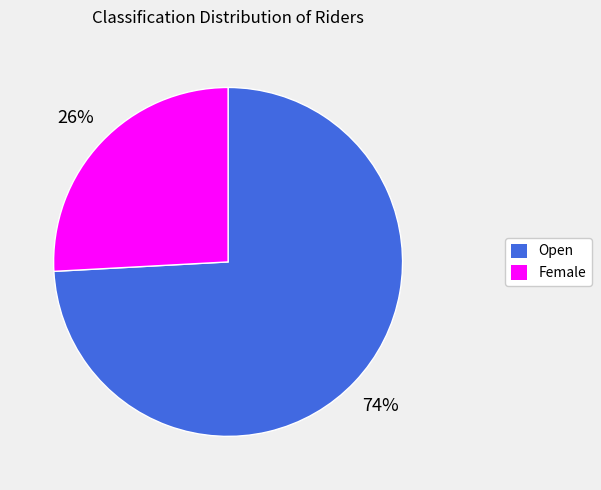

Does any single category account for the majority?

Yes